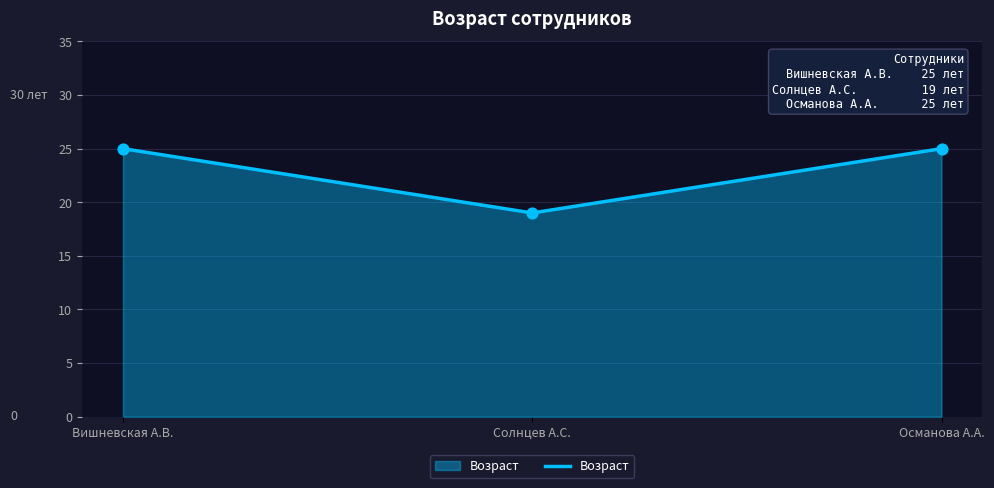

What is the change in value from Вишневская А.В. to Солнцев А.С.?

-6